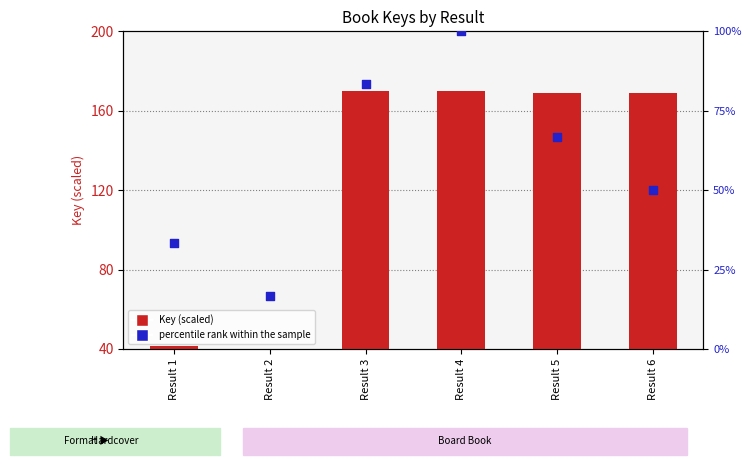

Is the value of Key (scaled) at Result 2 greater than the value of percentile rank within the sample at Result 3?

No